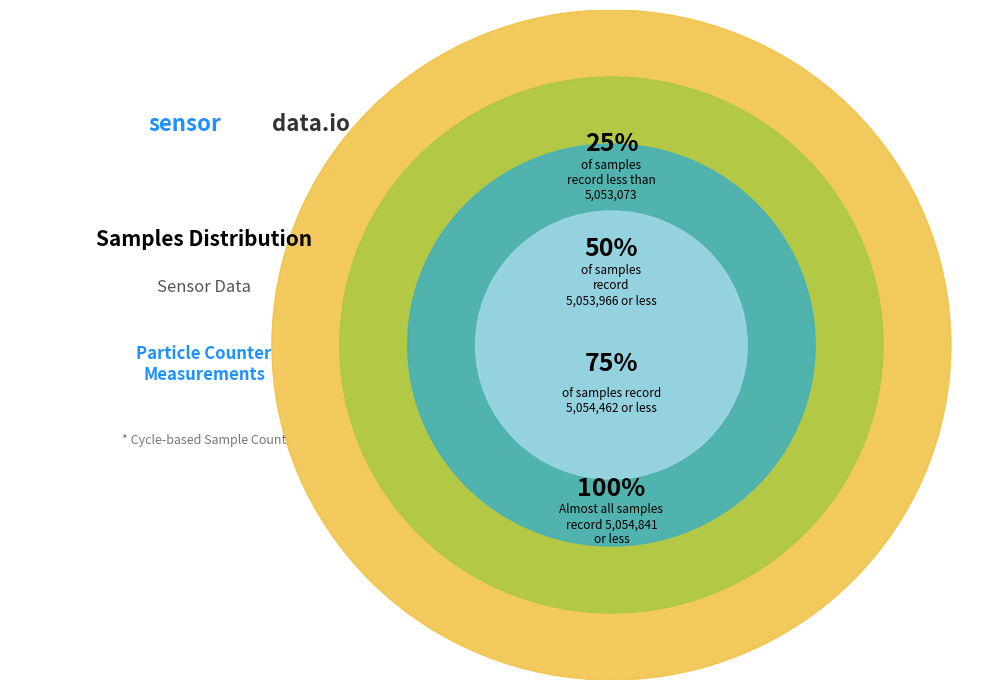

Between 28 and 28, which is larger?

28